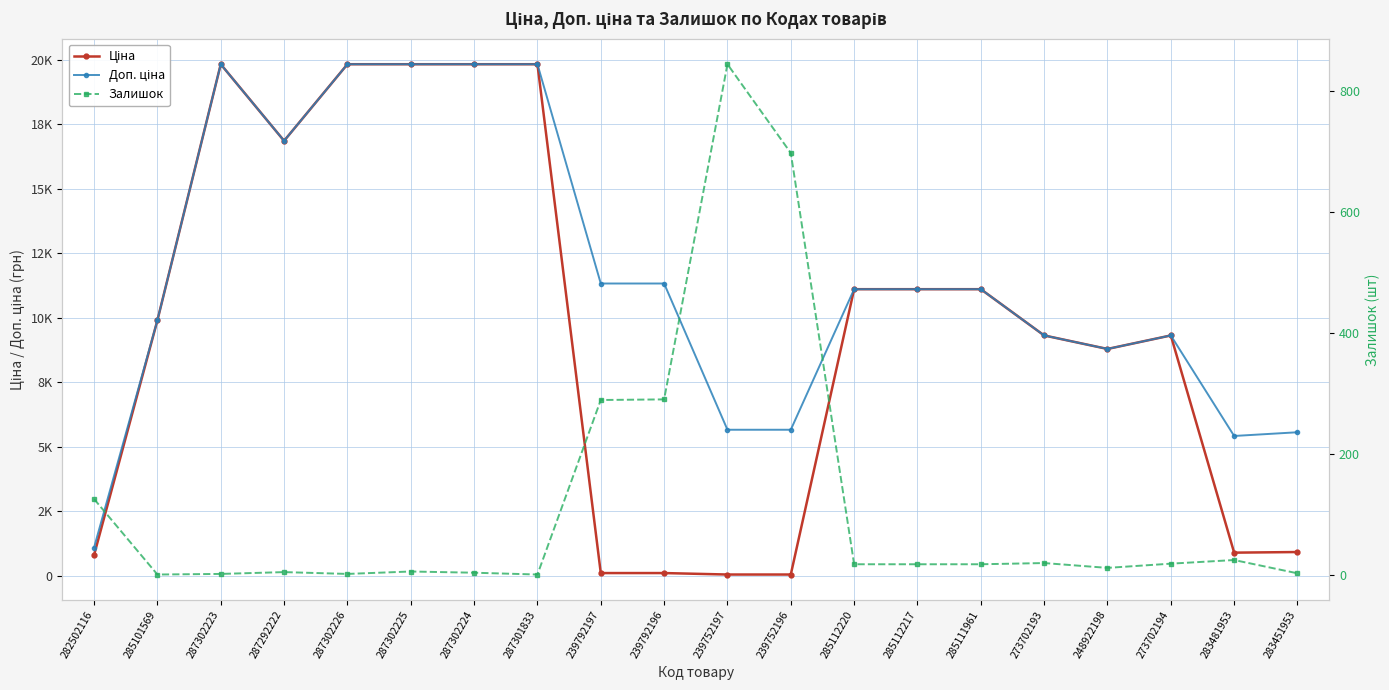

Where is Ціна nearest to the value 9943?

285101569